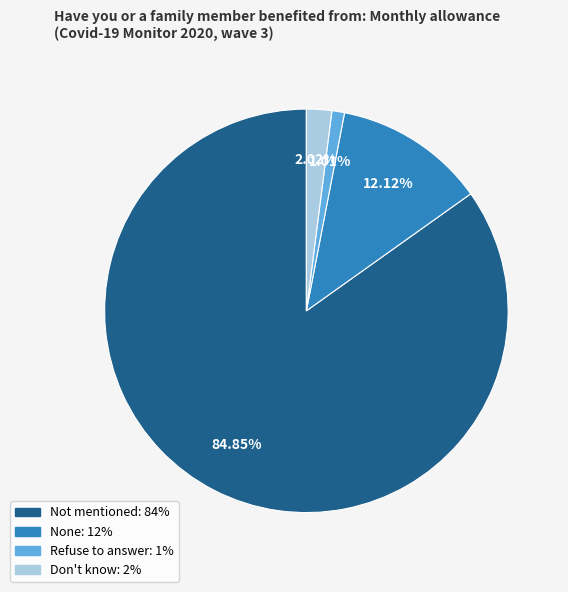

Does any single category account for the majority?

Yes